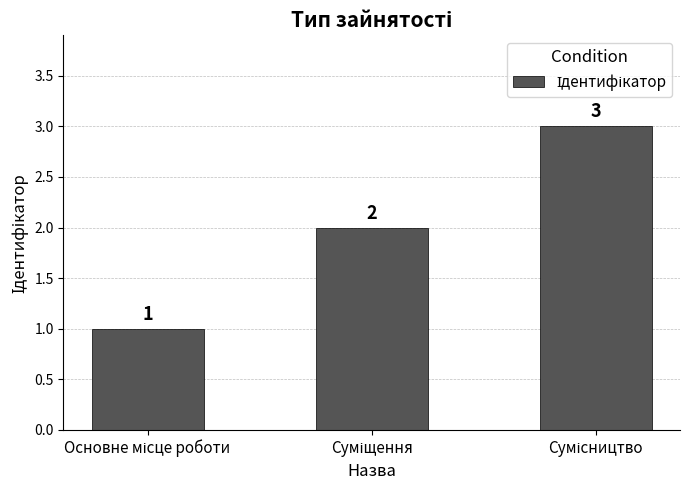

How many values are between 1 and 3?

3